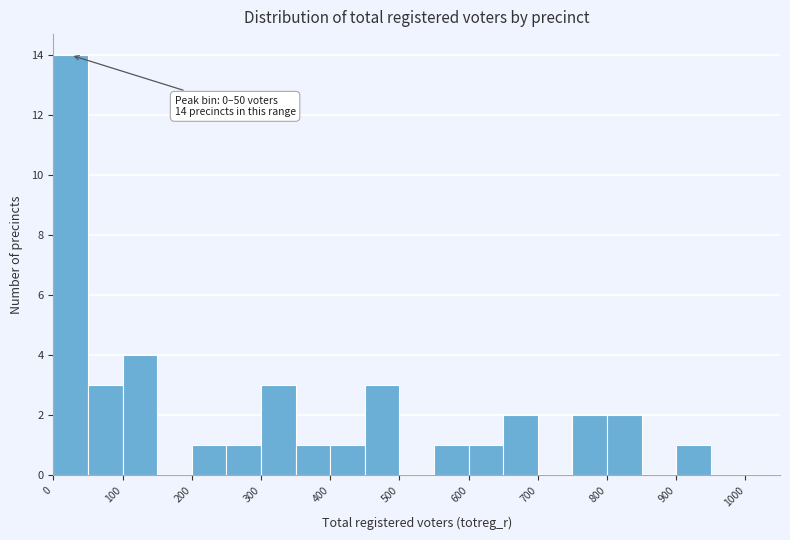

Over which range of the x-axis is the bar tallest?

0 to 50